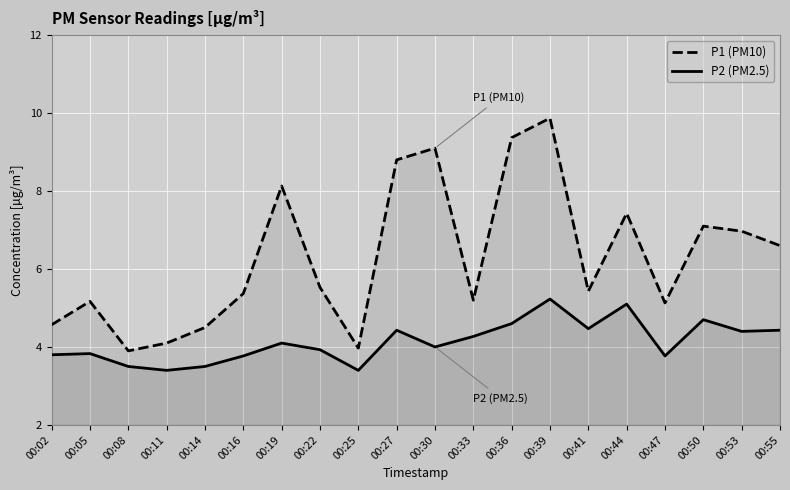

Count the number of data series in this chart.

2